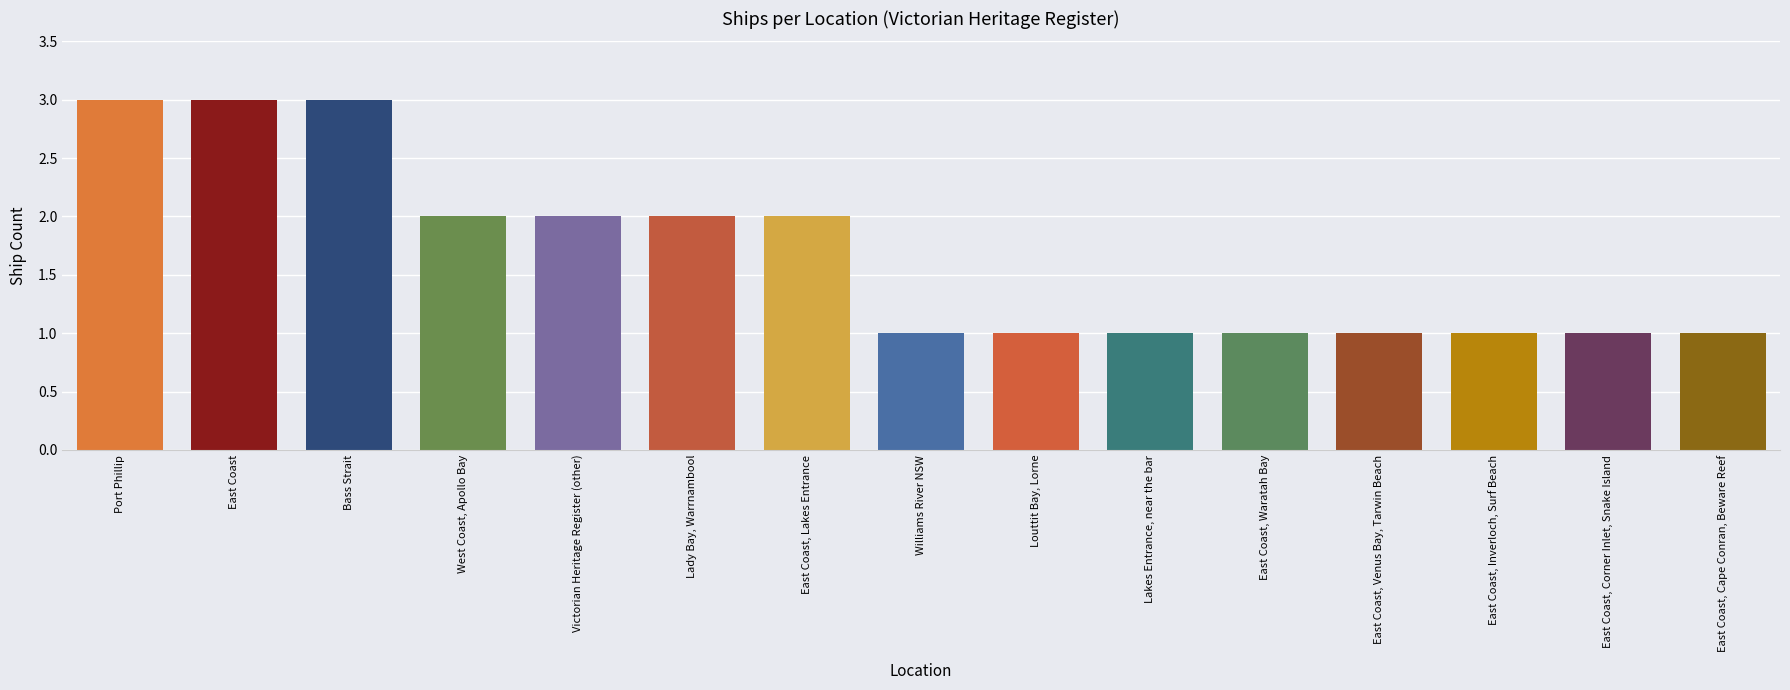

Approximately how many times larger is the value at Bass Strait compared to East Coast?

1.0